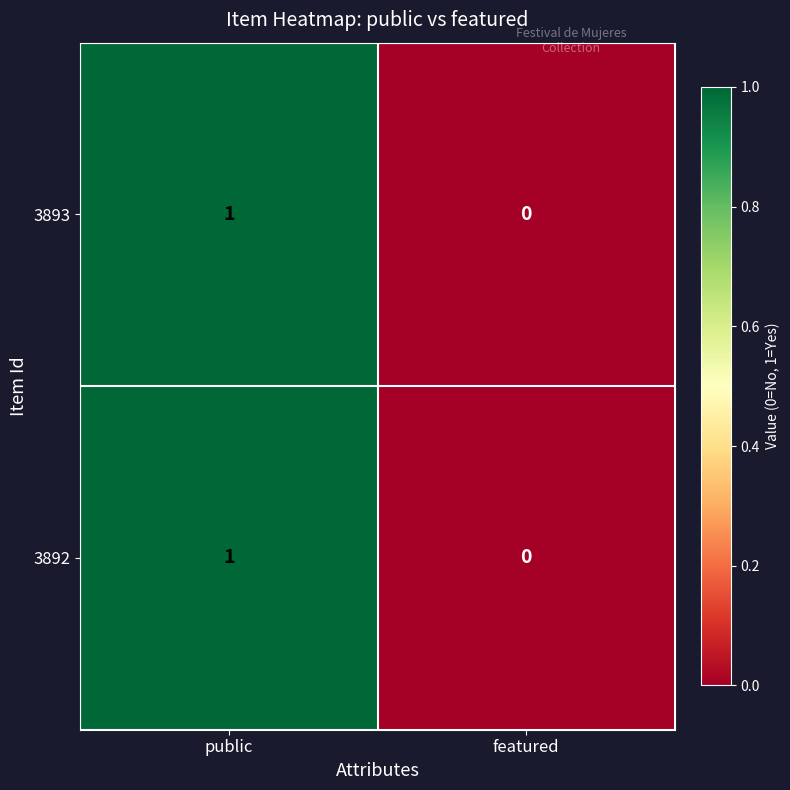

At which category is the sum across all series the highest?

public